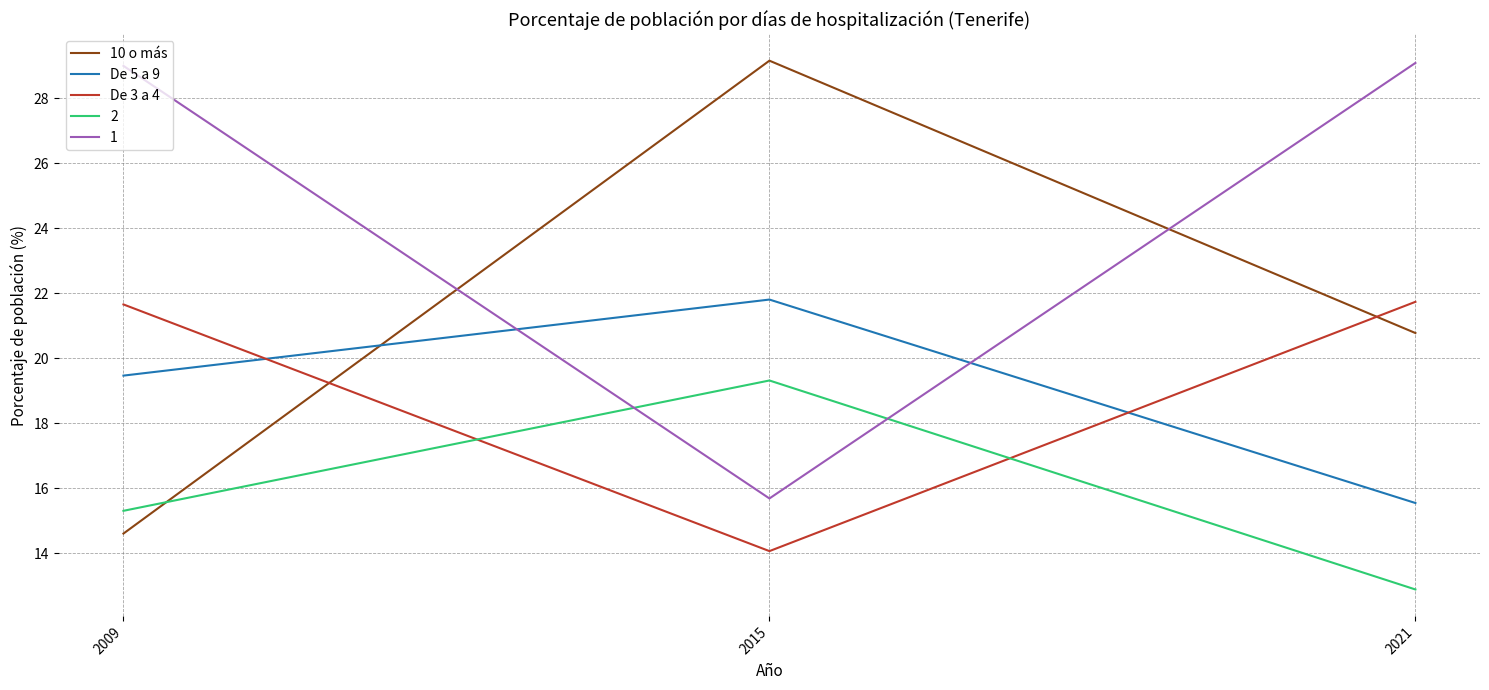

Rank the categories by 10 o más value from highest to lowest.

2015, 2021, 2009